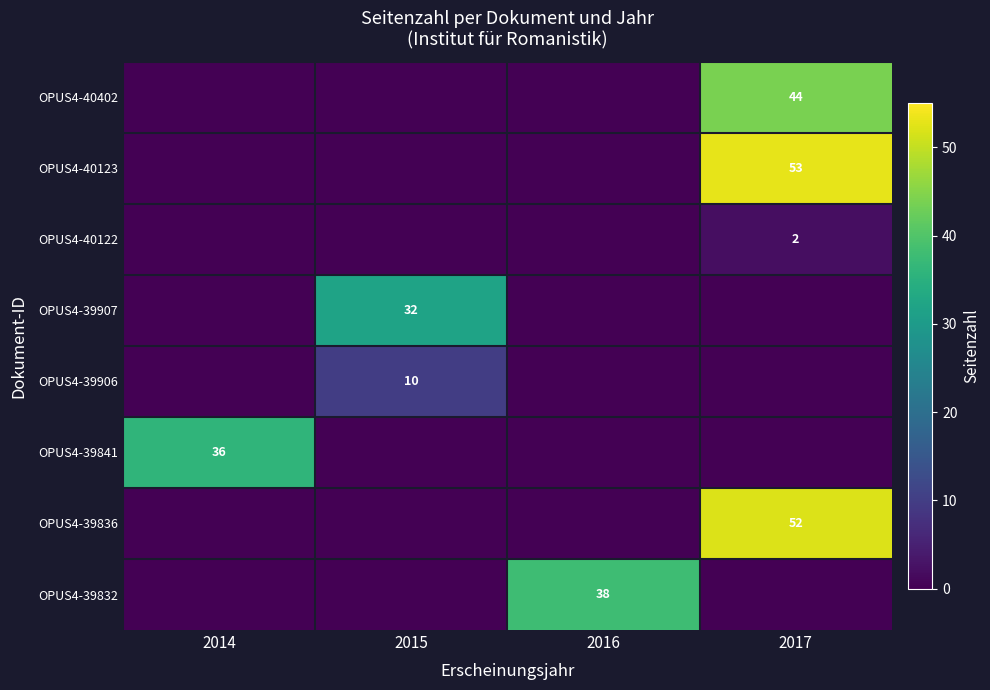

The OPUS4-39836 series shows 14 at 2017. True or false?

False